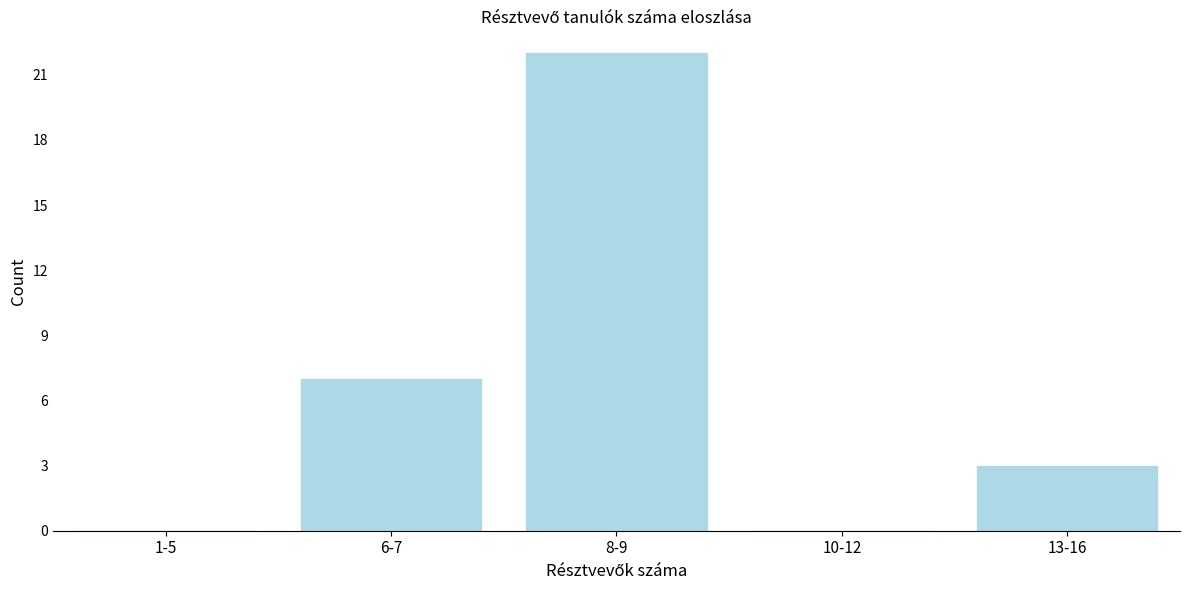

Reading left to right, what are all the values shown in this chart?

1-5=0	6-7=7	8-9=22	10-12=0	13-16=3